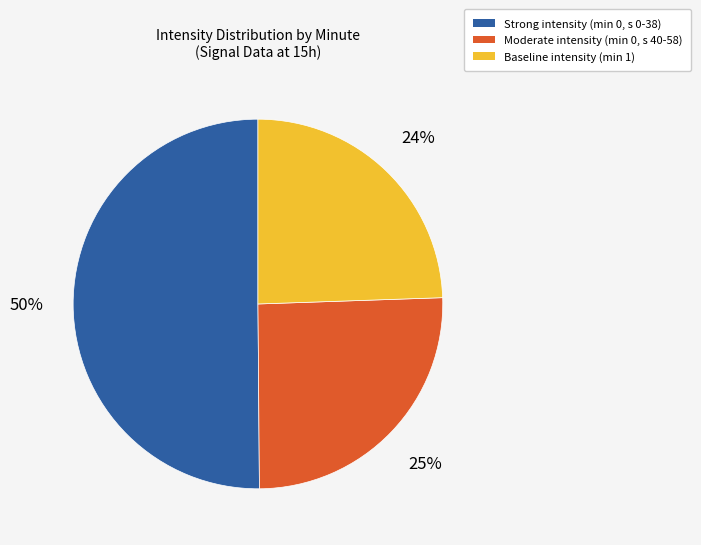

To the nearest percent, what portion does Moderate intensity (min 0, s 40-58) represent?

25%